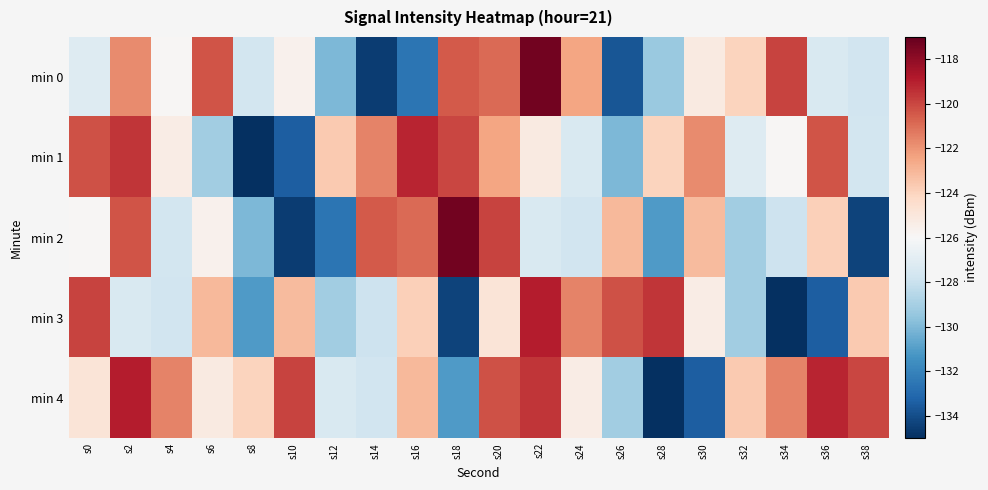

At which category is the sum across all series the highest?

s2